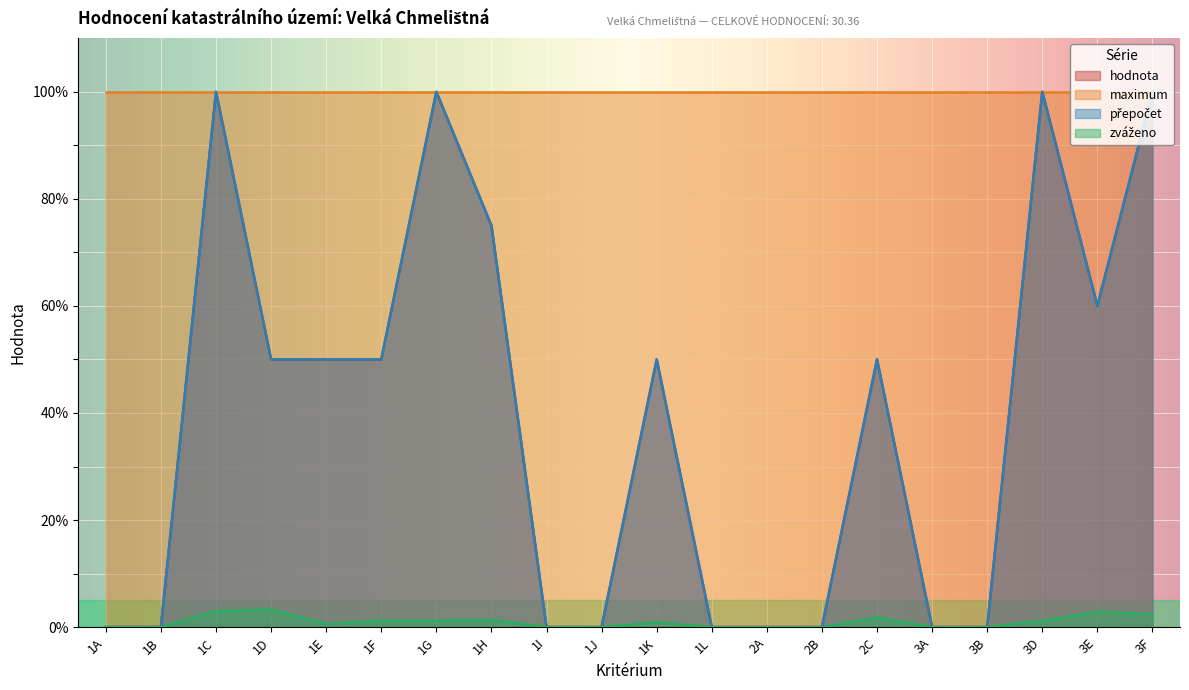

True or false: hodnota has a value of 102.0 at 1H.

False